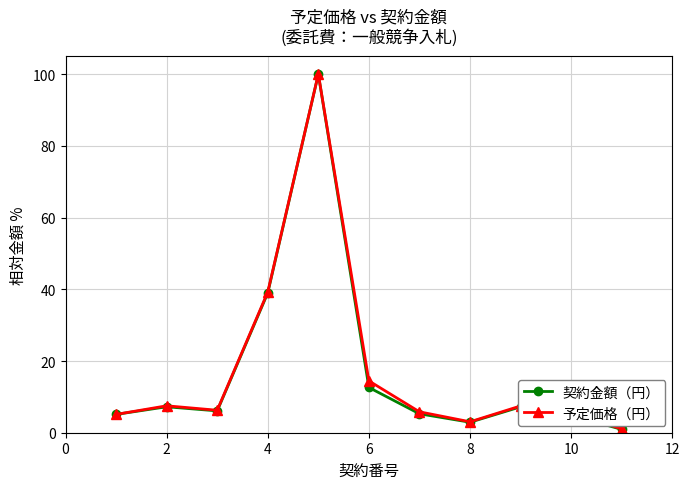

Which series has the widest spread of values?

契約金額（円）